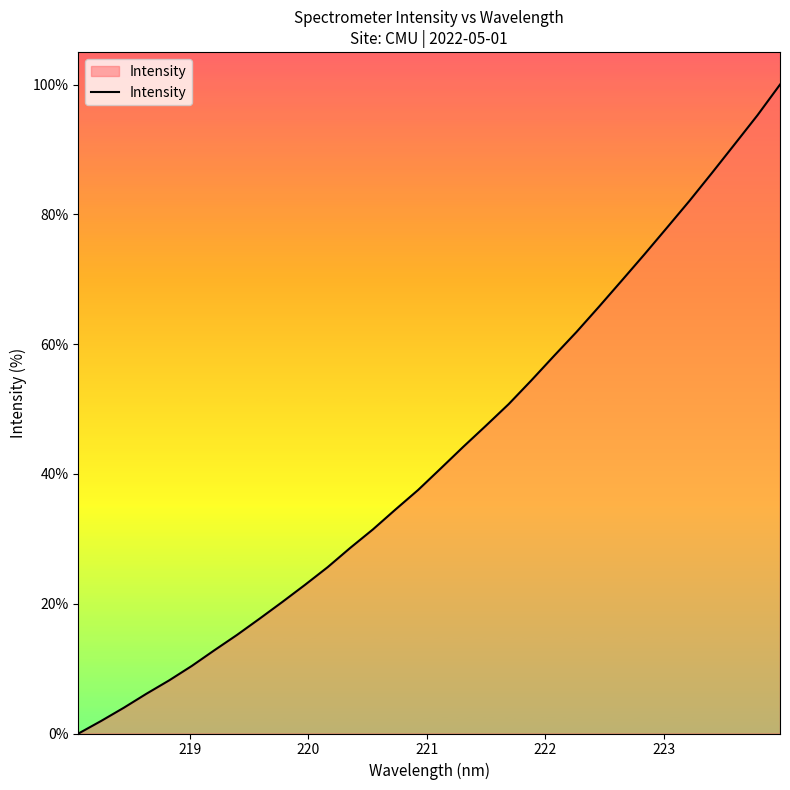

Count the number of data series in this chart.

1